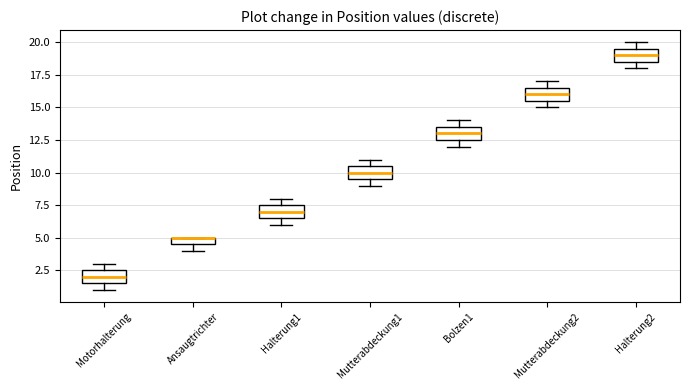

Where does the median line of the box for Mutterabdeckung2 sit on the y-axis? The values are not printed on the chart, so give them approximately, as read against the axis.

16.0